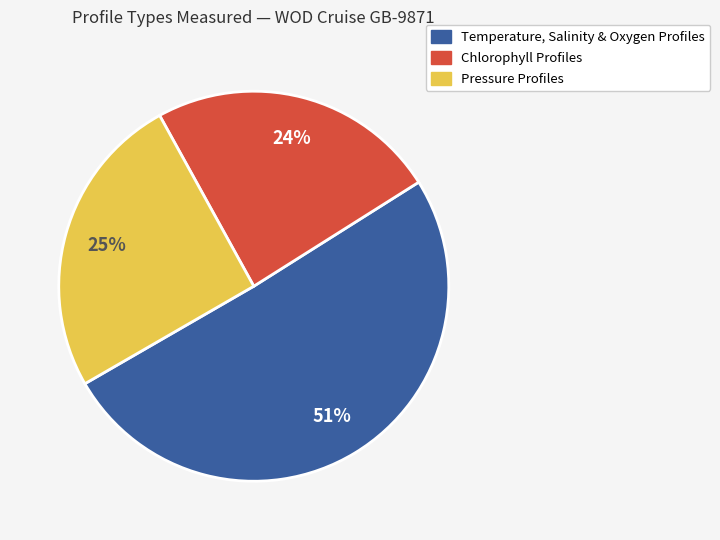

To the nearest percent, what is the difference between the largest and smallest slice percentages?

27%